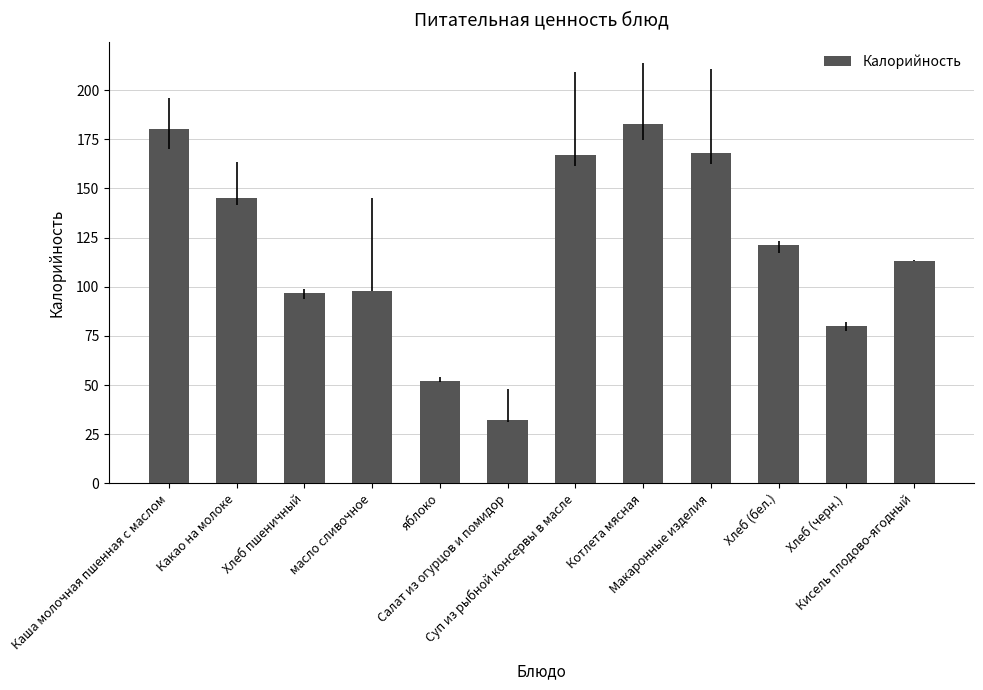

What is the label of the 1st bar from the right?

Кисель плодово-ягодный